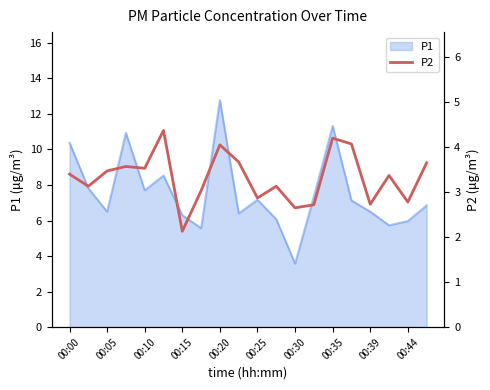

What is the lowest value of the P1 series?

3.6